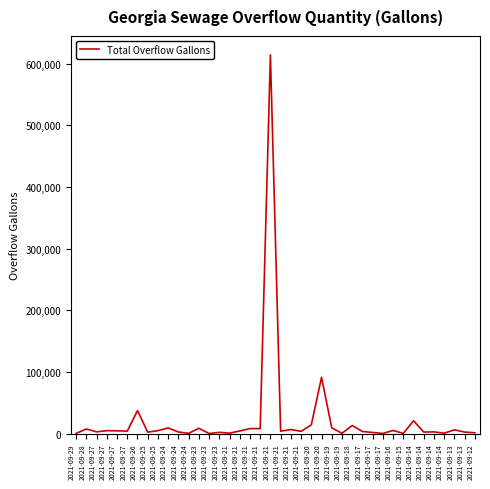

What is the average value?

22826